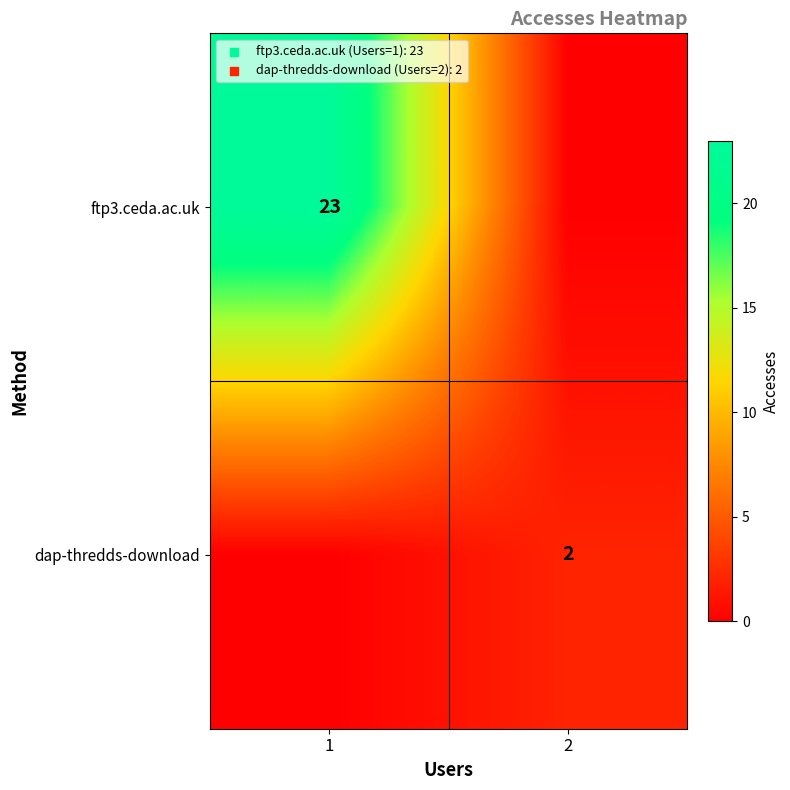

The value of dap-thredds-download at 2 is 3. True or false?

False